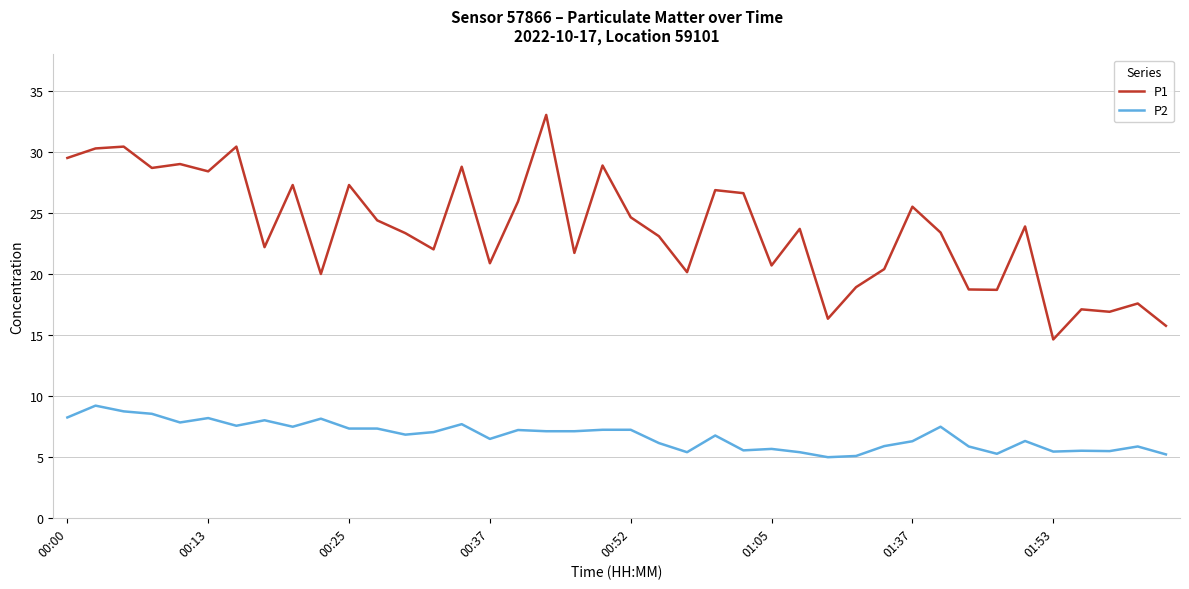

Which series has the largest total across all categories?

P1